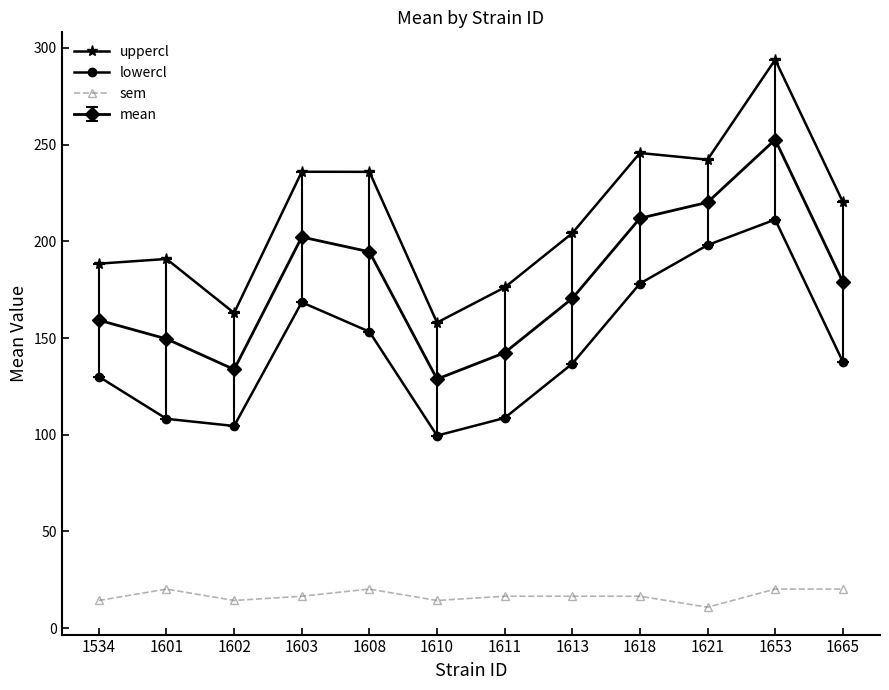

Read the sem value at 1534.

14.2